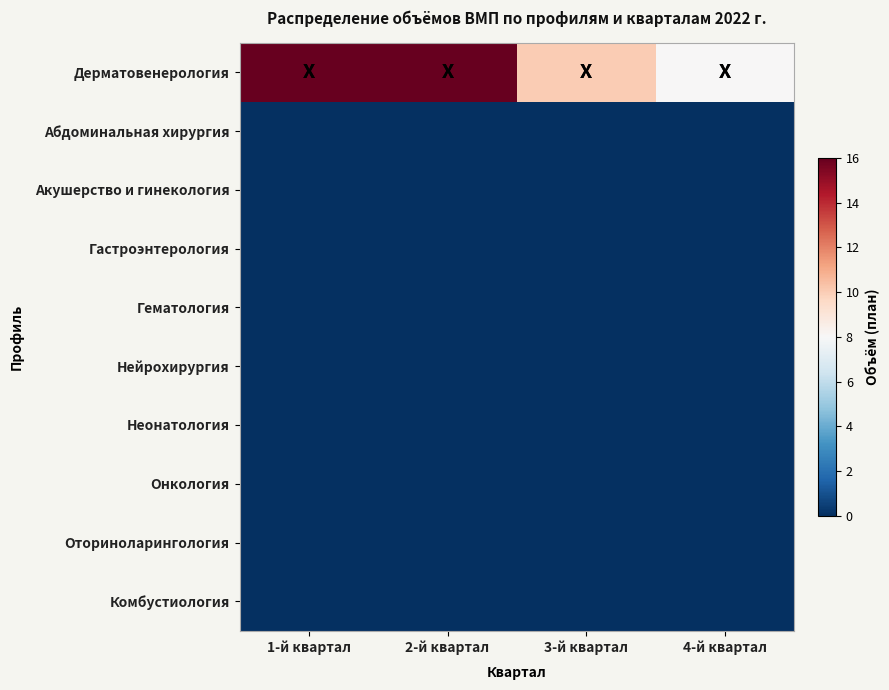

What is the maximum value shown in the chart?

16